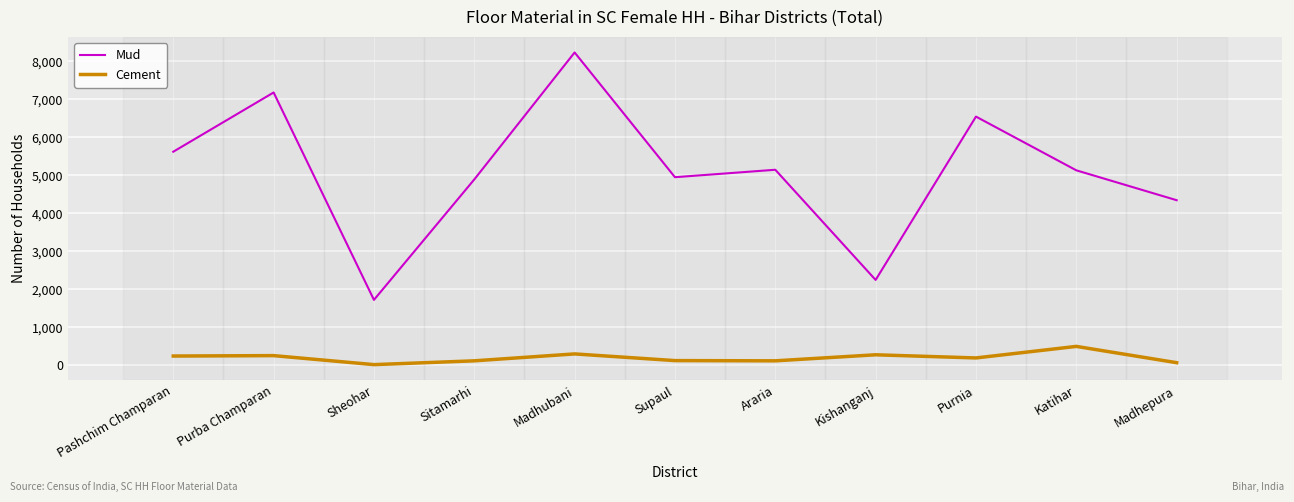

What is the difference between the highest and lowest values at Madhubani?

7939